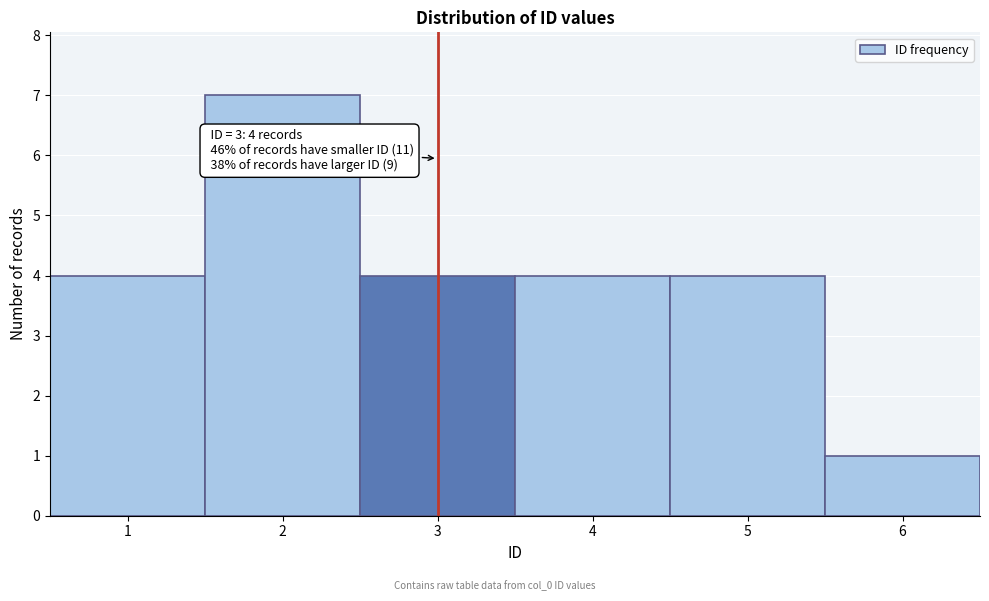

Over which range of the x-axis is the bar tallest?

1.5 to 2.5